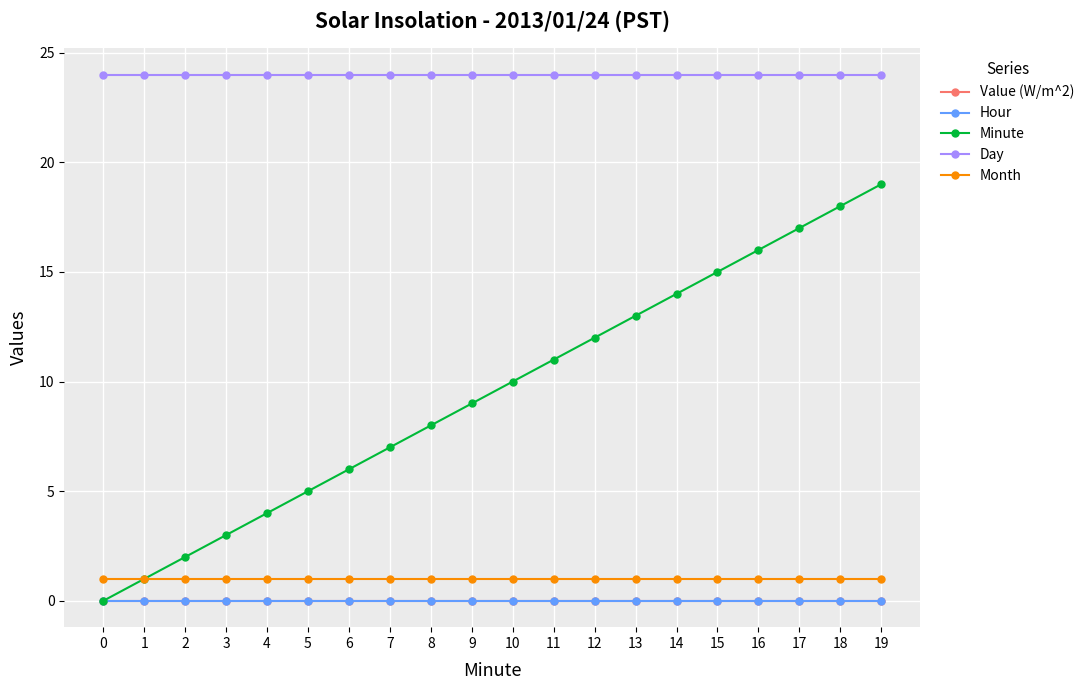

The Day series shows 33 at 0. True or false?

False